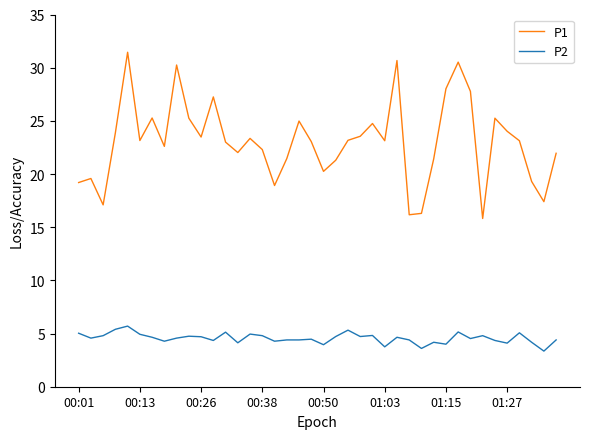

True or false: P1 has more than 2 interior local peaks.

True